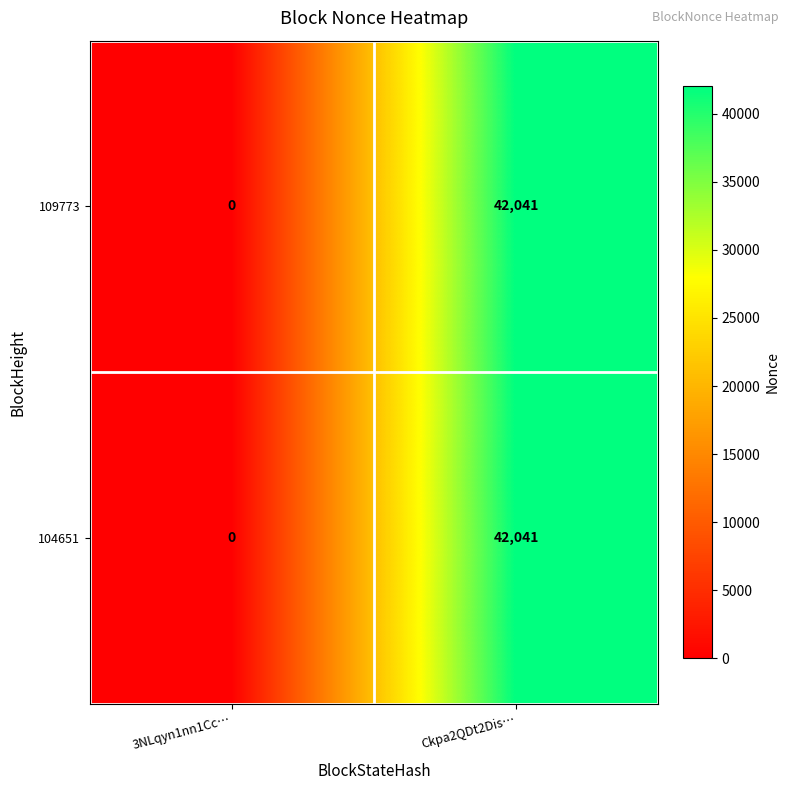

Rank the categories by 104651 value from lowest to highest.

3NLqyn1nn1Cc…, Ckpa2QDt2Dis…